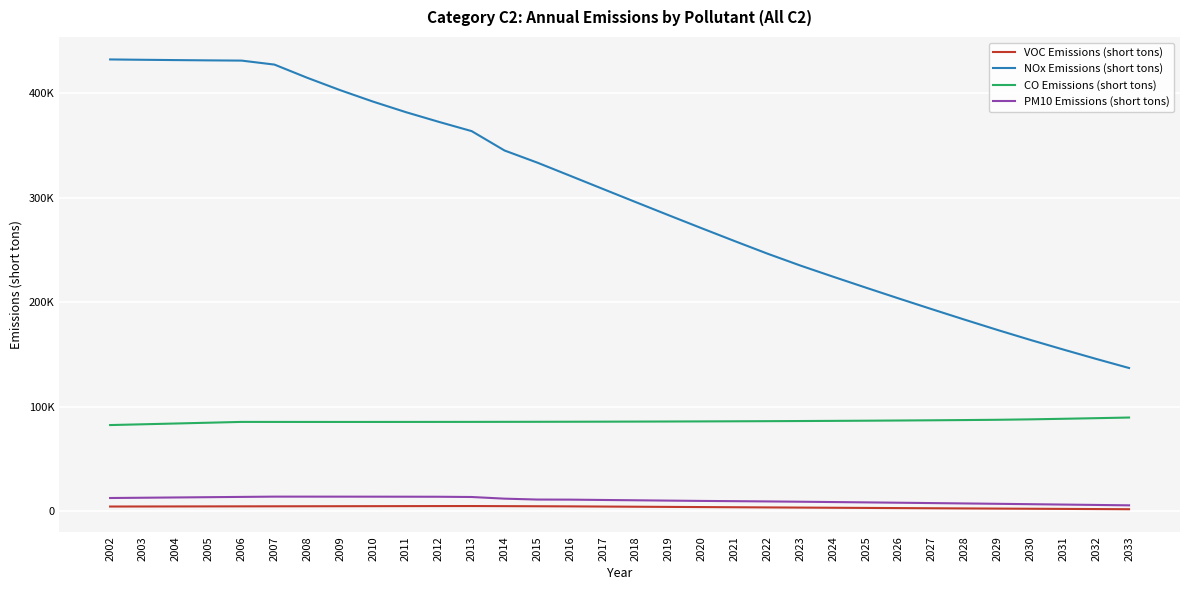

The NOx Emissions (short tons) series shows 71543.7 at 2033. True or false?

False